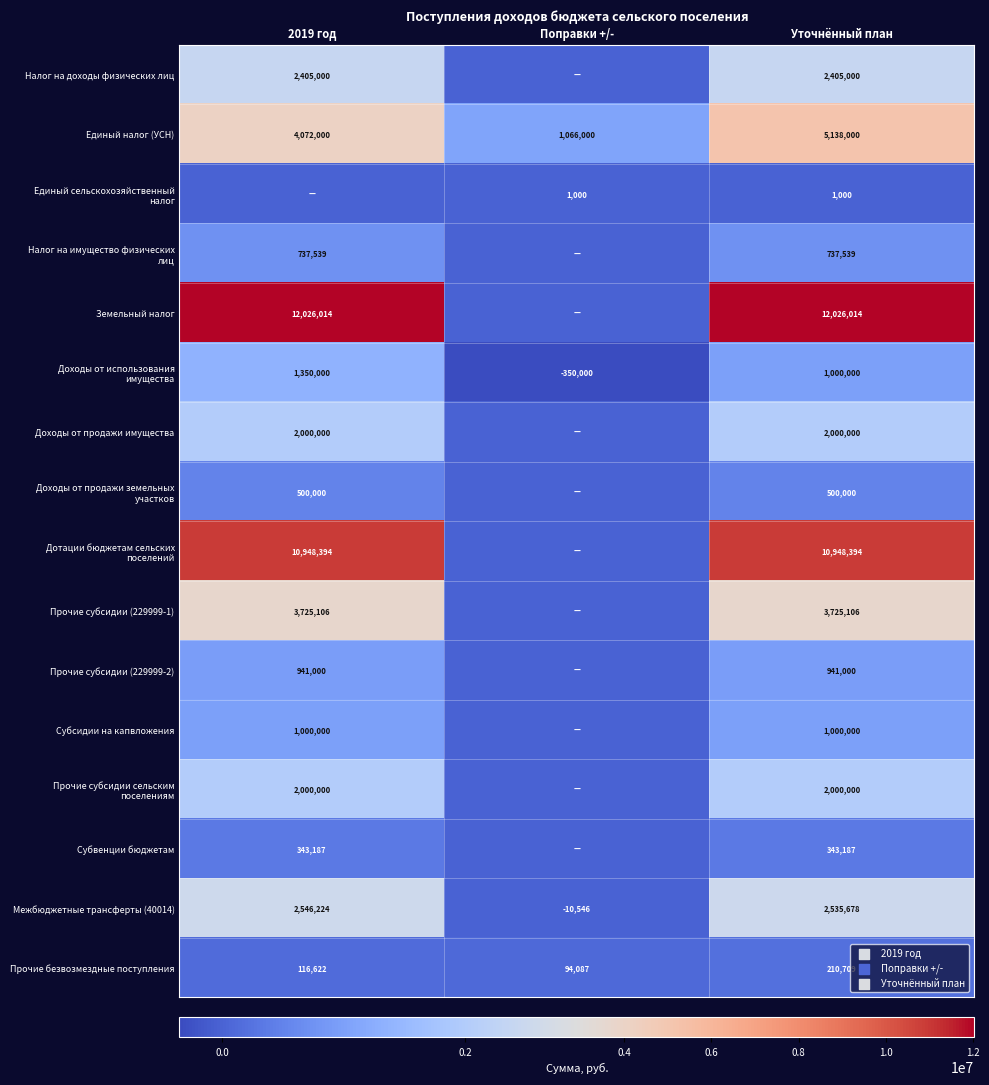

The value of Налог на доходы физических лиц at 2019 год is 2405000. True or false?

True